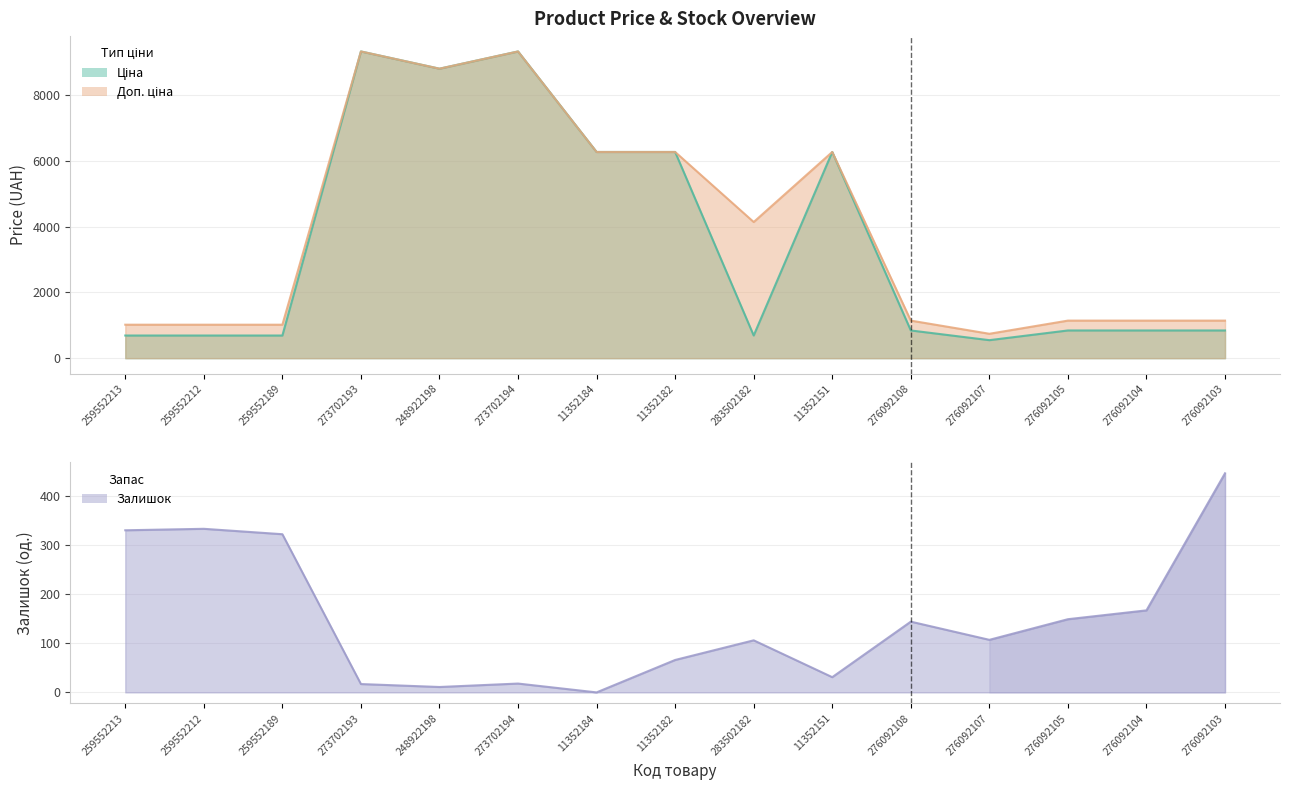

The value of Ціна at 259552189 is 420.4. True or false?

False